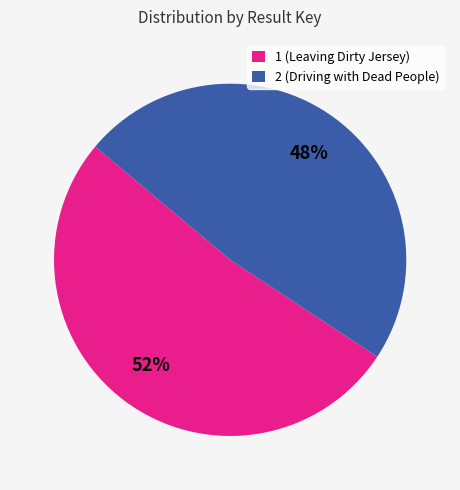

To the nearest percent, what percentage of the pie is 1 (Leaving Dirty Jersey)?

52%